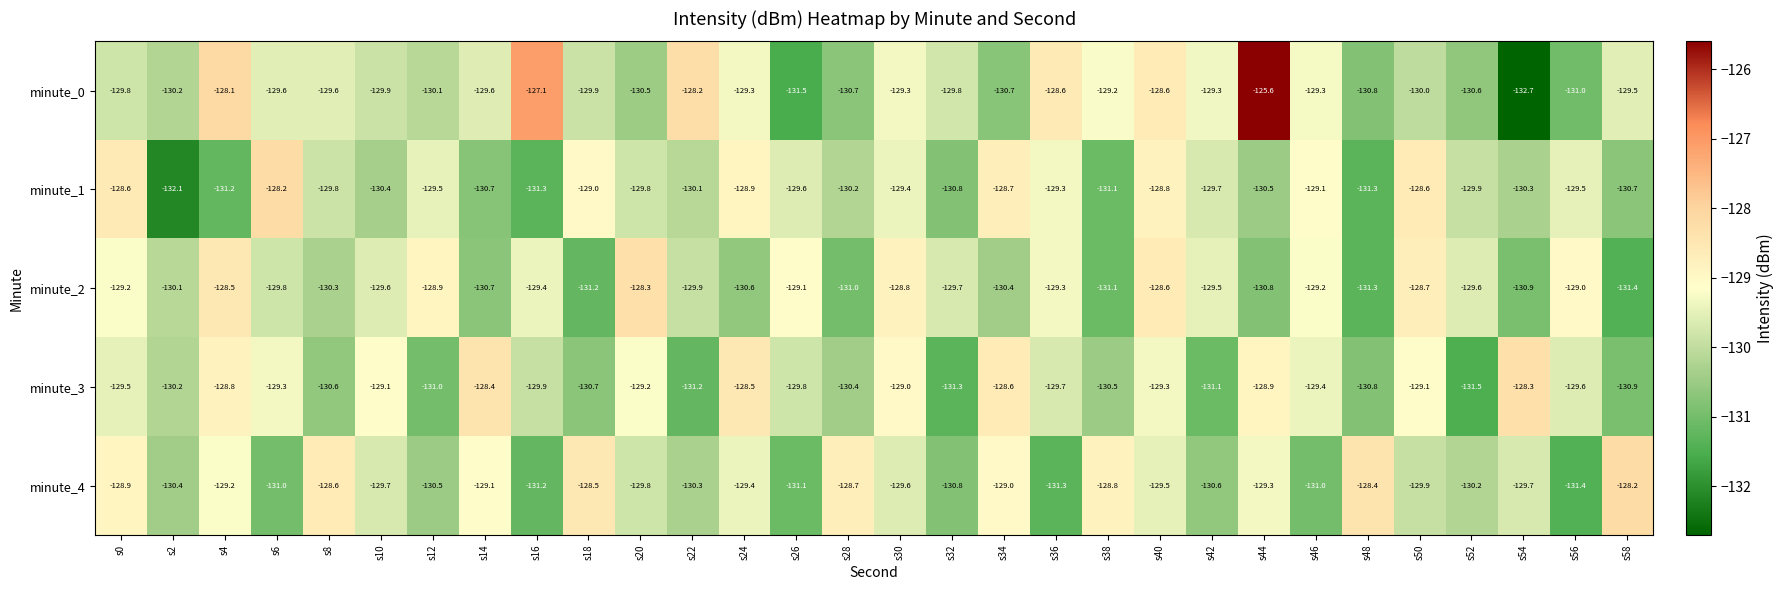

What is the spread (max minus min) of values at s30?

0.8